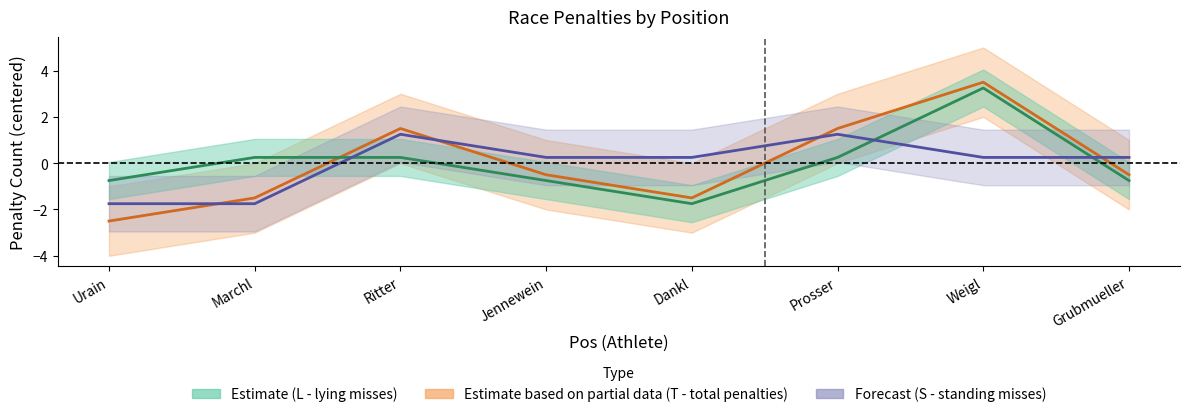

Reading left to right, list all the values displayed in this chart.

T: -2.5	-1.5	1.5	-0.5	-1.5	1.5	3.5	-0.5
L: -0.8	0.2	0.2	-0.8	-1.8	0.2	3.2	-0.8
S: -1.8	-1.8	1.2	0.2	0.2	1.2	0.2	0.2